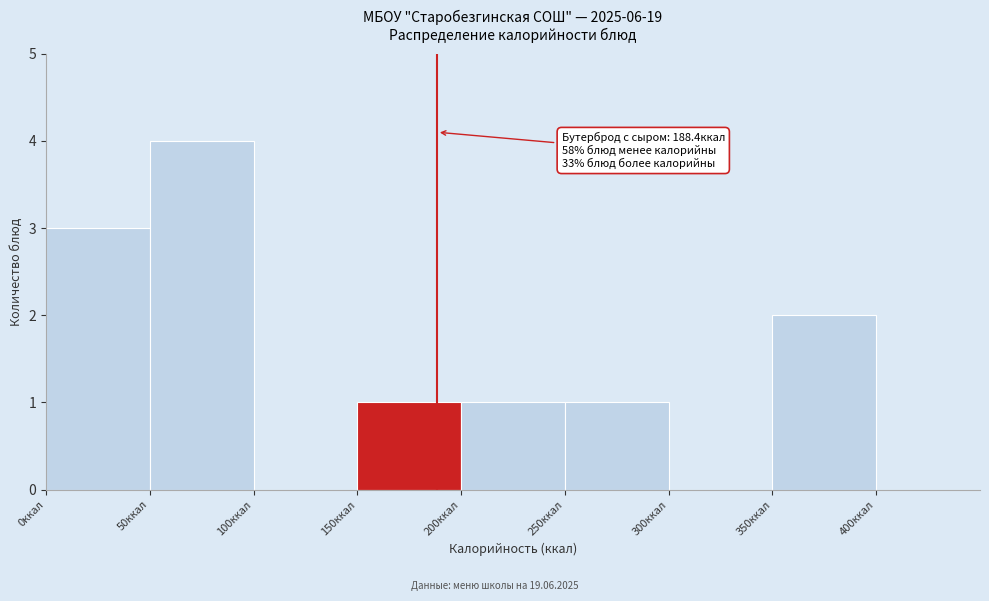

Which range on the x-axis has the tallest bar?

50 to 100